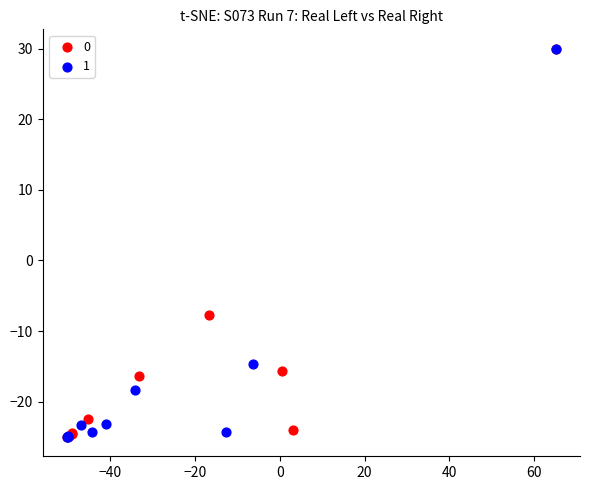

What are all the series names shown in the legend?

0, 1